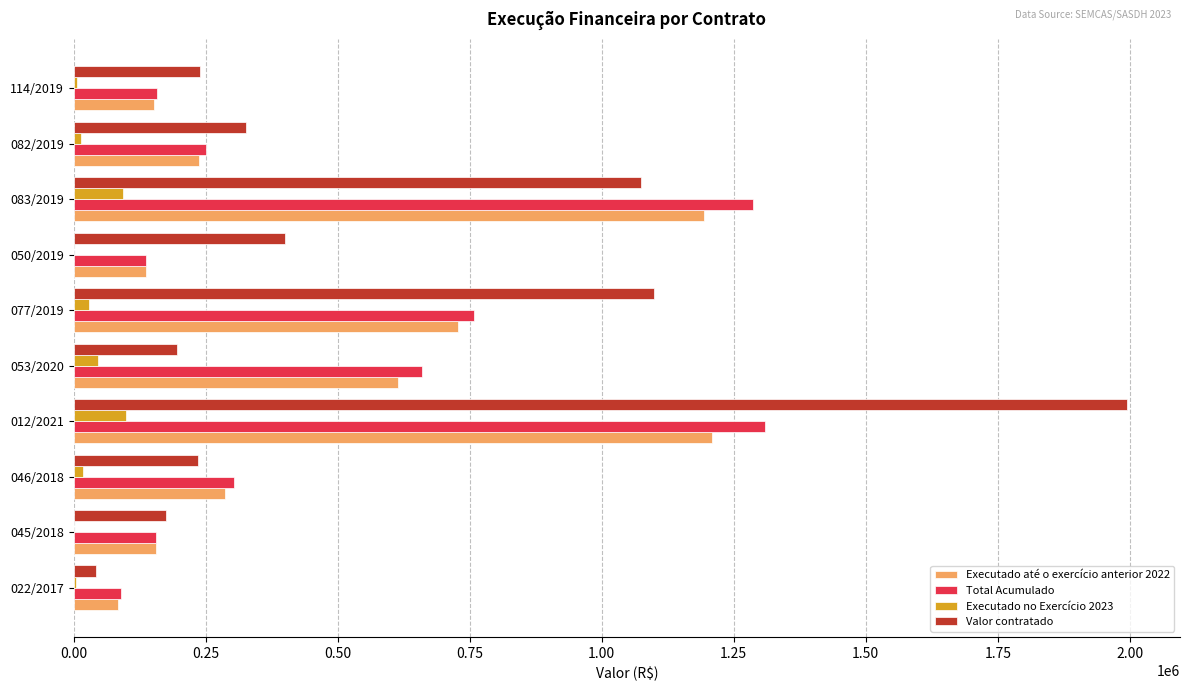

What is the average value of the Valor contratado series?

578007.9